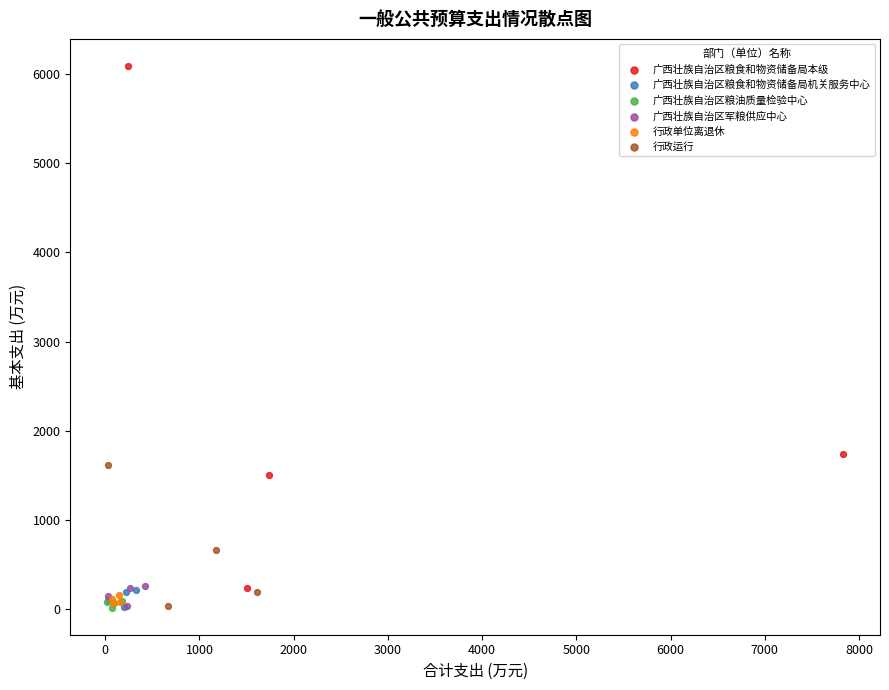

Which series contains the highest Y value?

广西壮族自治区粮食和物资储备局本级